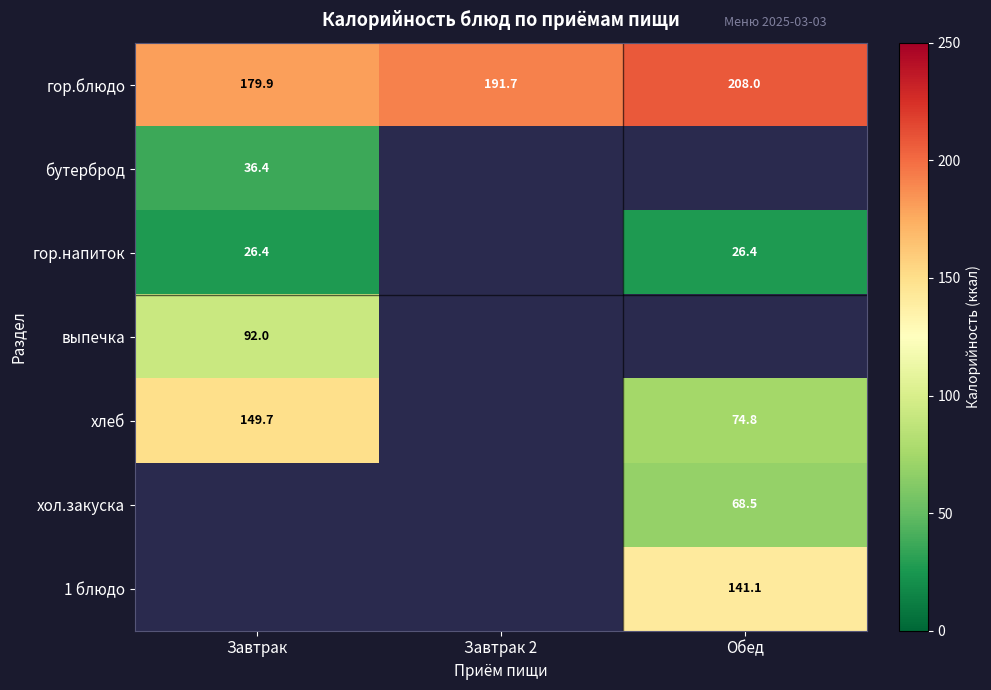

True or false: хол.закуска has a value of 32.1 at Обед.

False